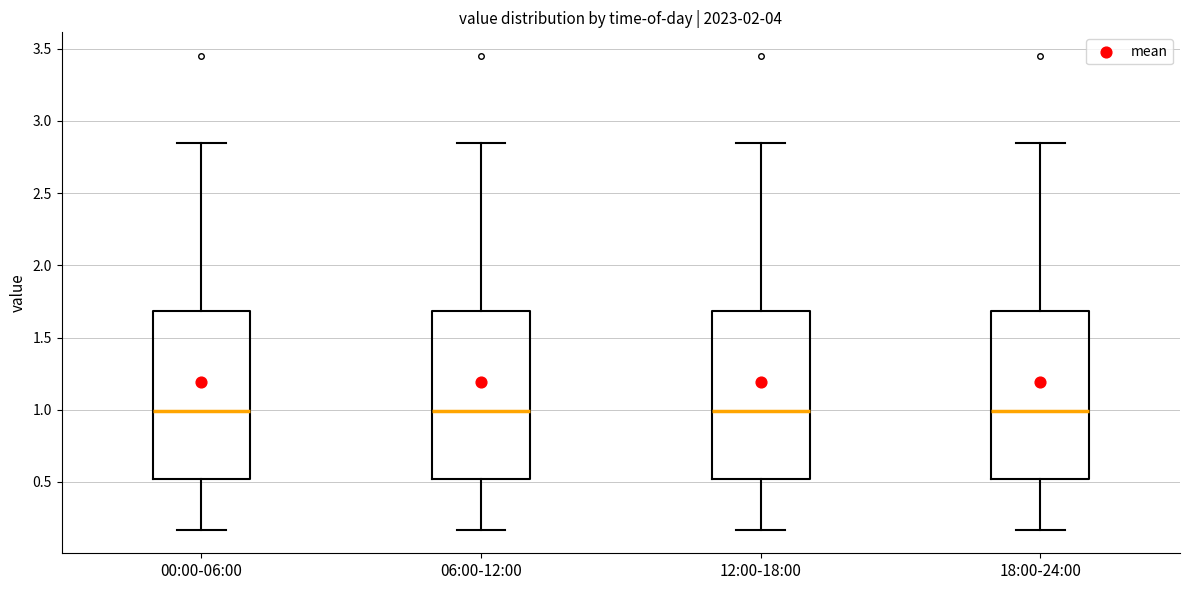

Reading left to right, read every box against the y-axis: the position of its median line, the range the box covers, and the ends of its whiskers. The values are not printed on the chart, so give them approximately, as read against the axis.

00:00-06:00: median 1.00, box 0.50 to 1.70, whiskers 0.15 to 2.85
06:00-12:00: median 1.00, box 0.50 to 1.70, whiskers 0.15 to 2.85
12:00-18:00: median 1.00, box 0.50 to 1.70, whiskers 0.15 to 2.85
18:00-24:00: median 1.00, box 0.50 to 1.70, whiskers 0.15 to 2.85